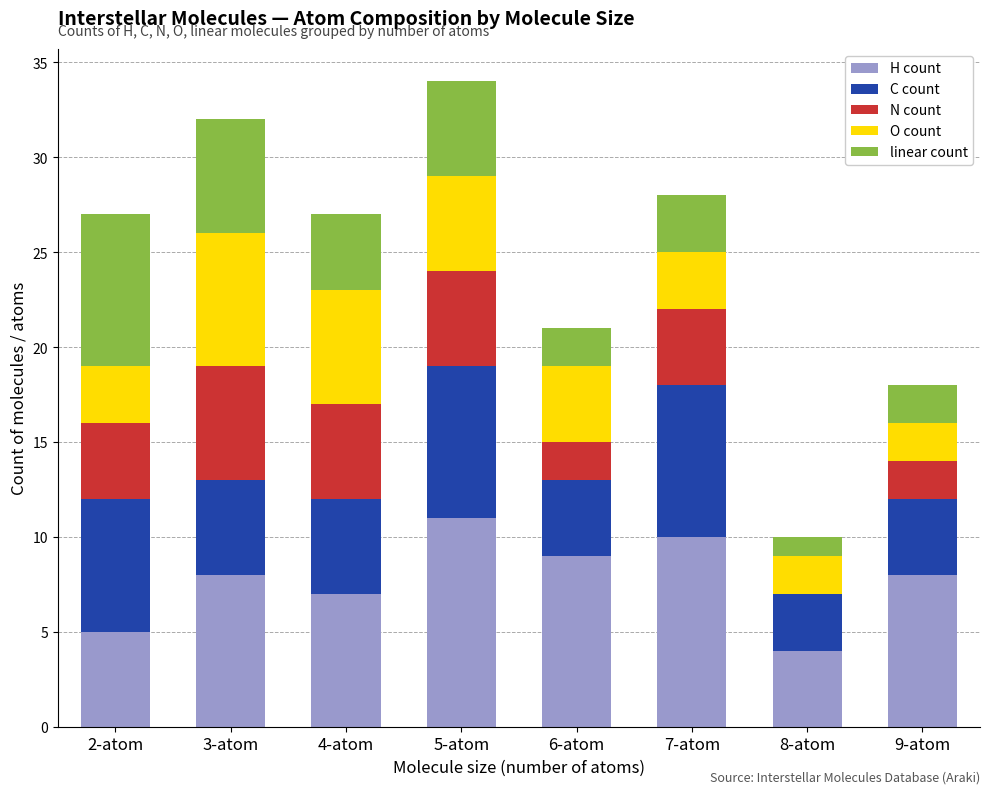

Which category has the highest value in the H count series?

5-atom